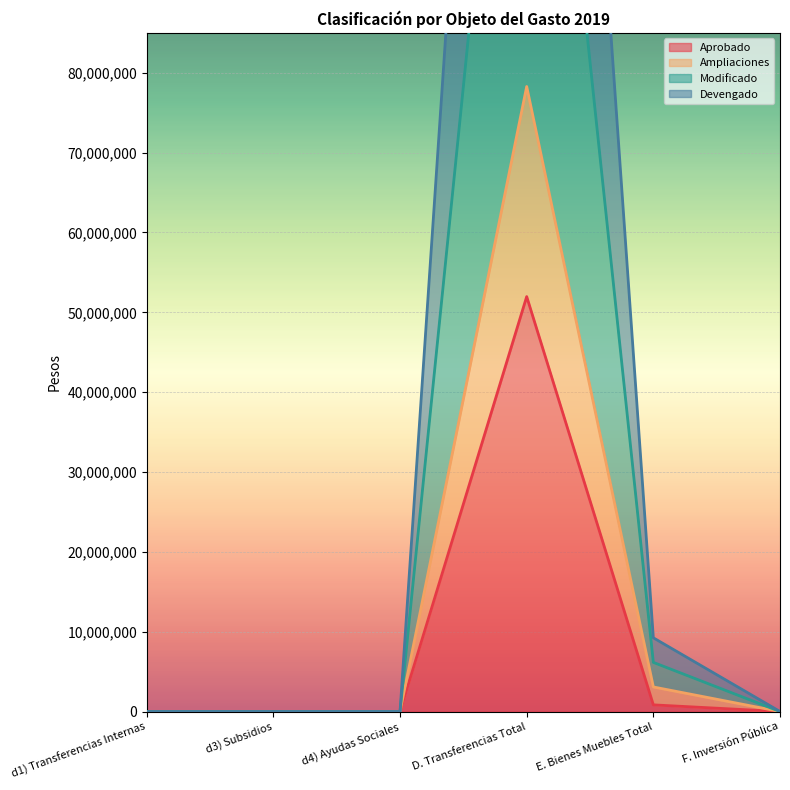

How many lines are shown in the chart?

4